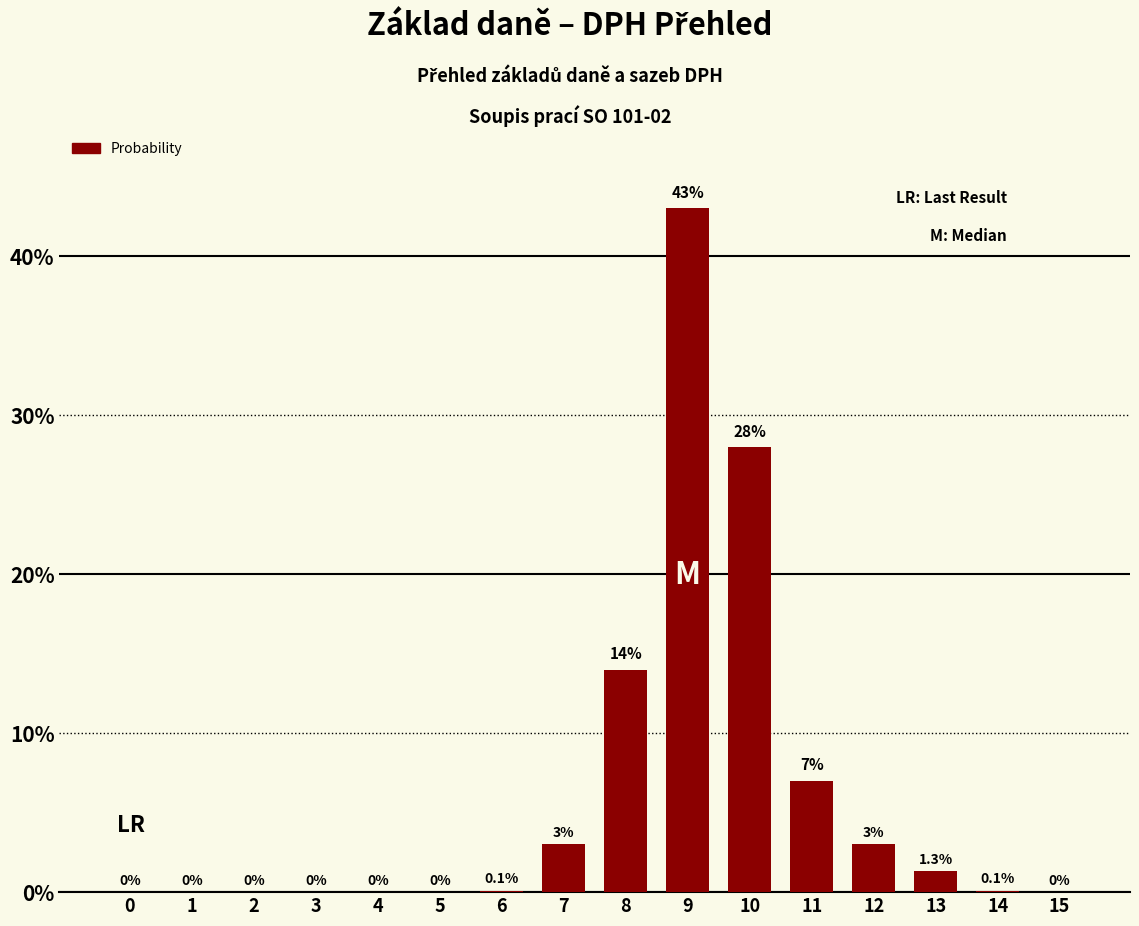

True or false: the data shows 0.1 at 6.

True